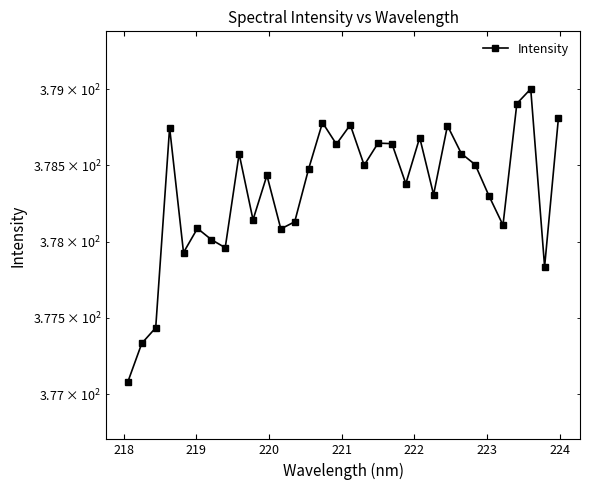

Reading right to left, extract all data points from this chart.

378.8	377.8	379.0	378.9	378.1	378.3	378.5	378.6	378.8	378.3	378.7	378.4	378.6	378.6	378.5	378.8	378.6	378.8	378.5	378.1	378.1	378.4	378.1	378.6	378.0	378.0	378.1	377.9	378.7	377.4	377.3	377.1